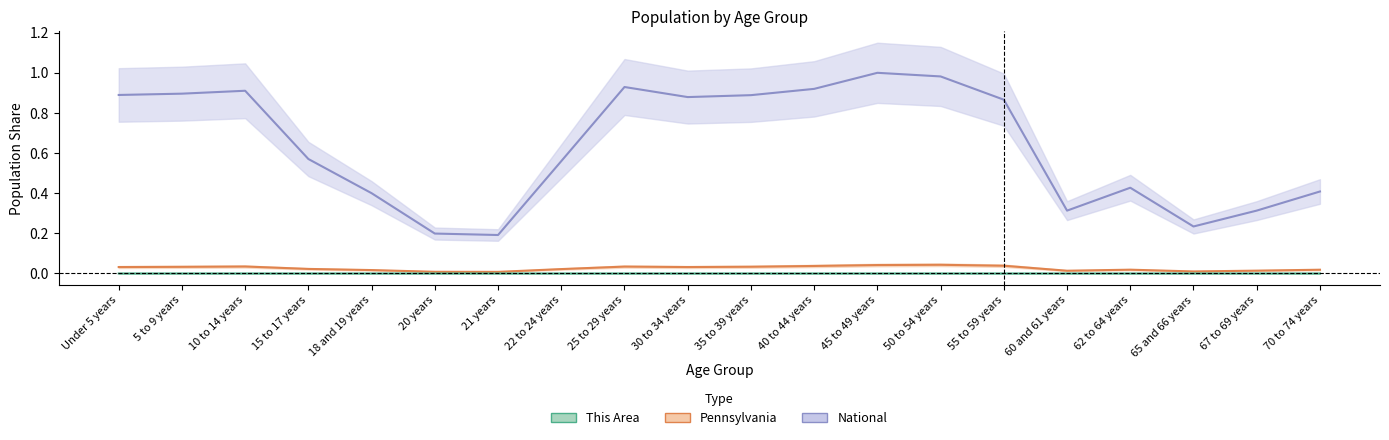

Reading left to right, extract all data points from this chart.

This Area: 0.0	0.0	0.0	0.0	0.0	0.0	0.0	0.0	0.0	0.0	0.0	0.0	0.0	0.0	0.0	0.0	0.0	0.0	0.0	0.0
Pennsylvania: 0.0	0.0	0.0	0.0	0.0	0.0	0.0	0.0	0.0	0.0	0.0	0.0	0.0	0.0	0.0	0.0	0.0	0.0	0.0	0.0
National: 0.9	0.9	0.9	0.6	0.4	0.2	0.2	0.6	0.9	0.9	0.9	0.9	1.0	1.0	0.9	0.3	0.4	0.2	0.3	0.4